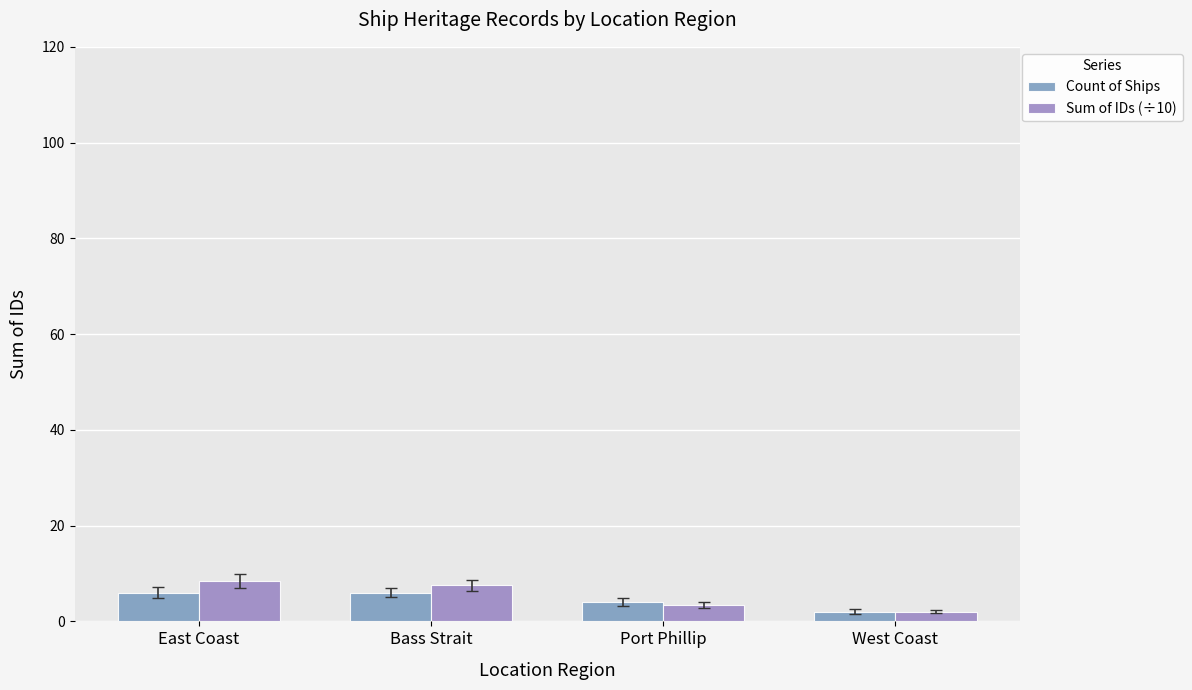

Which series has the largest total across all categories?

Sum of IDs (÷10)